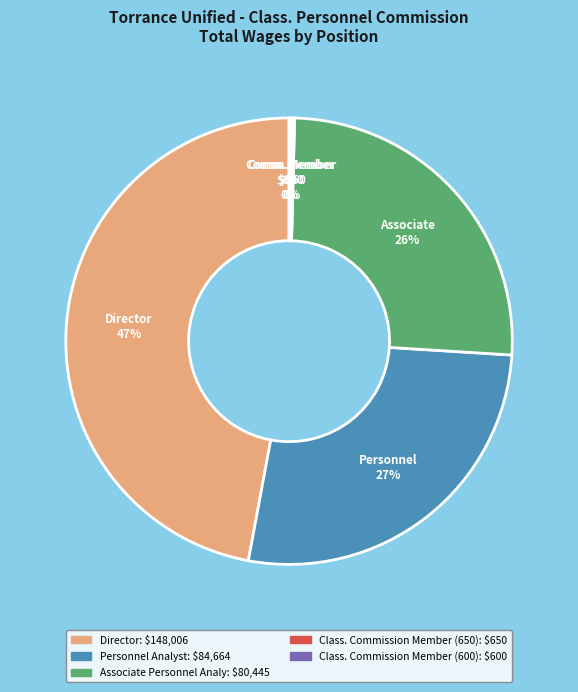

To the nearest percent, what is the difference between the largest and smallest slice percentages?

47%